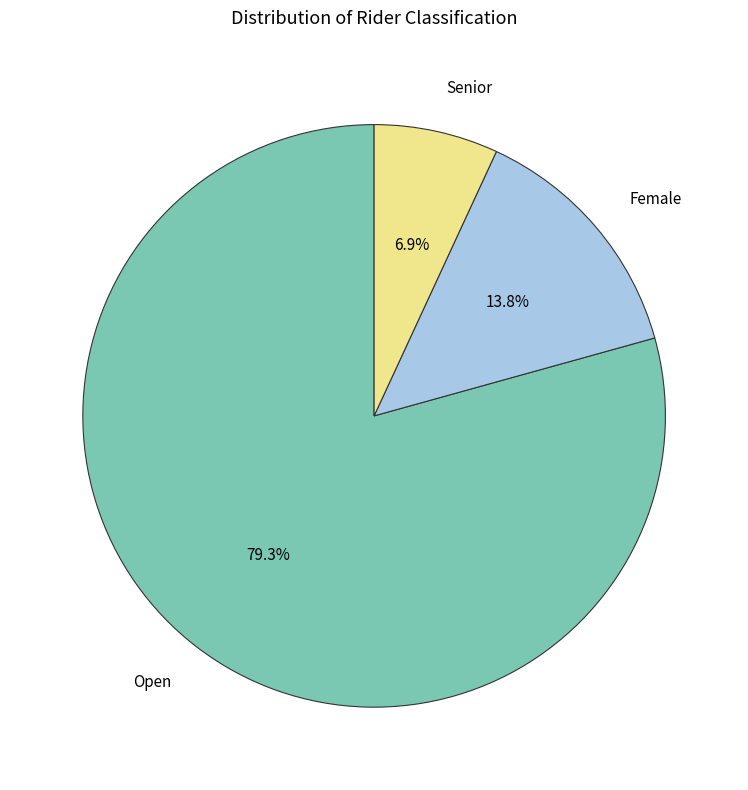

Which has a higher value, Open or Female?

Open